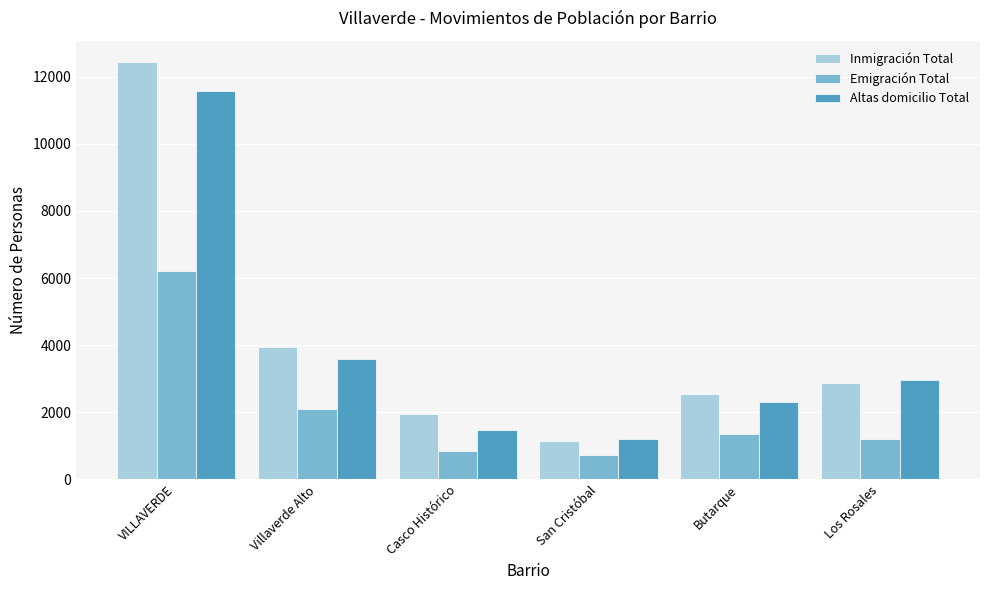

At how many categories does at least one series exceed 3278?

2